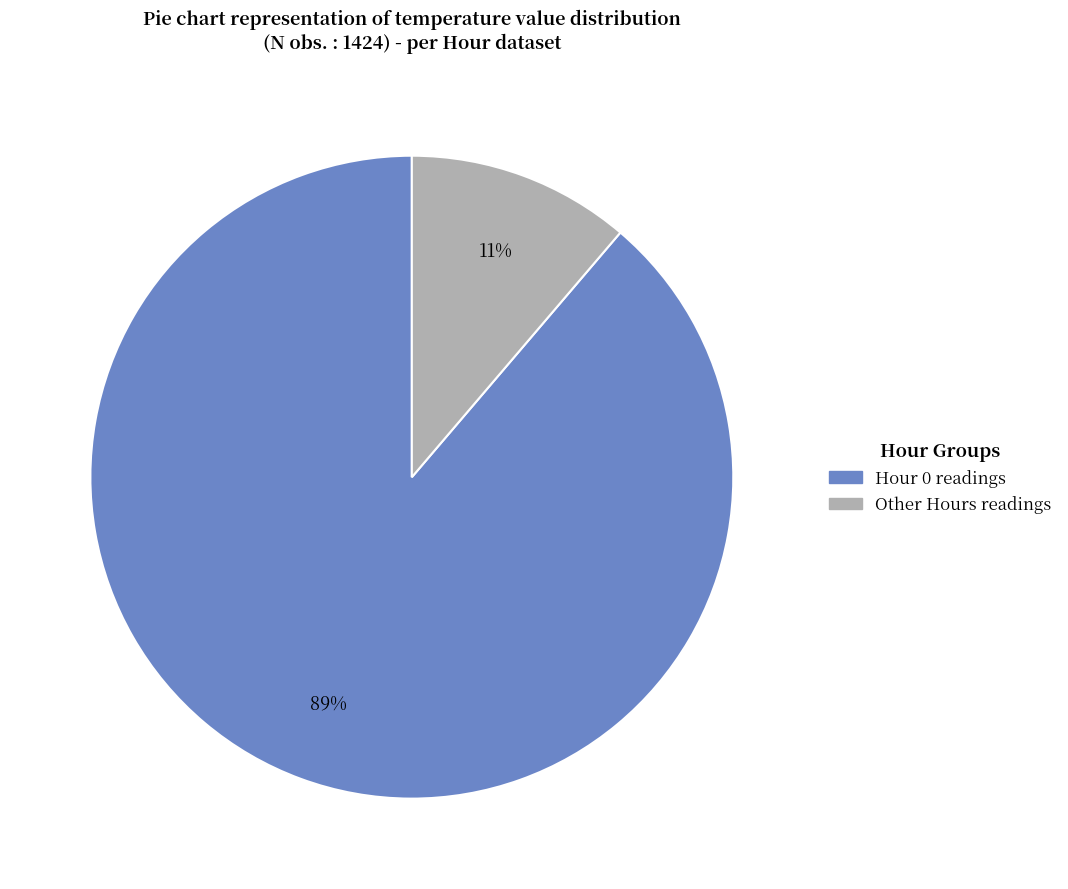

Is there any slice that represents more than half of the pie?

Yes